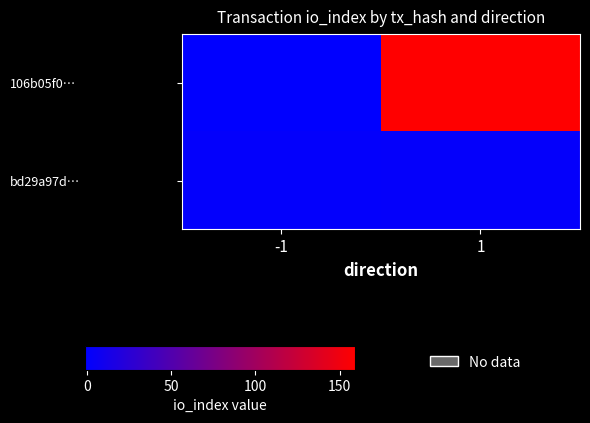

At -1, list the series in order from largest to smallest.

bd29a97d…, 106b05f0…